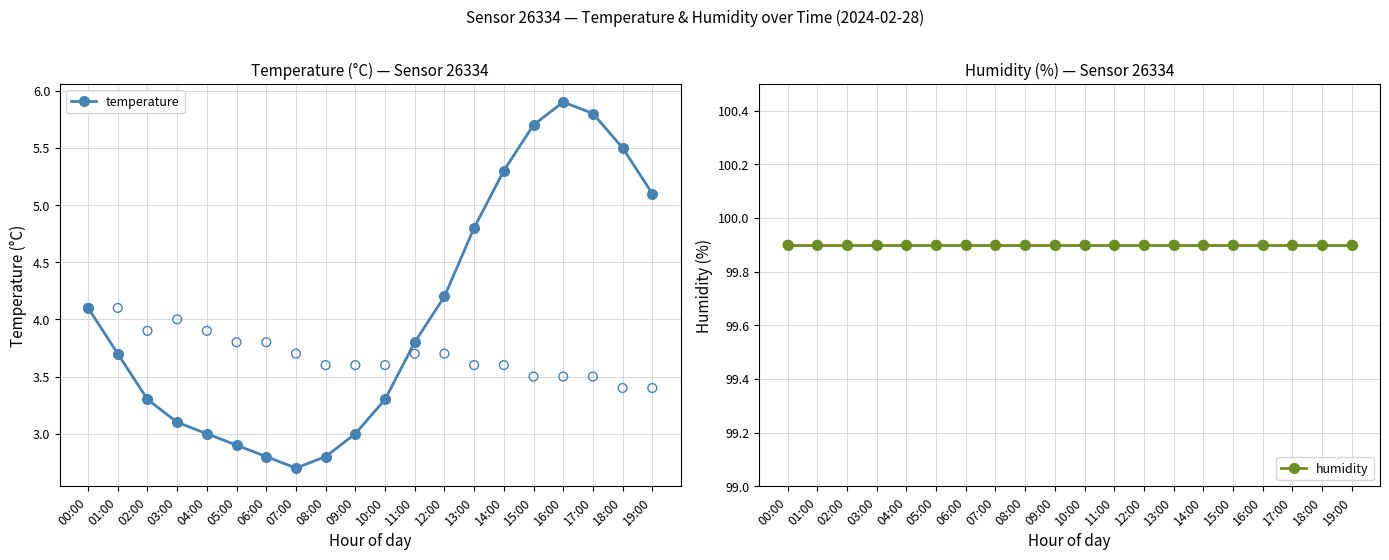

Which series reaches the minimum Y coordinate?

temperature